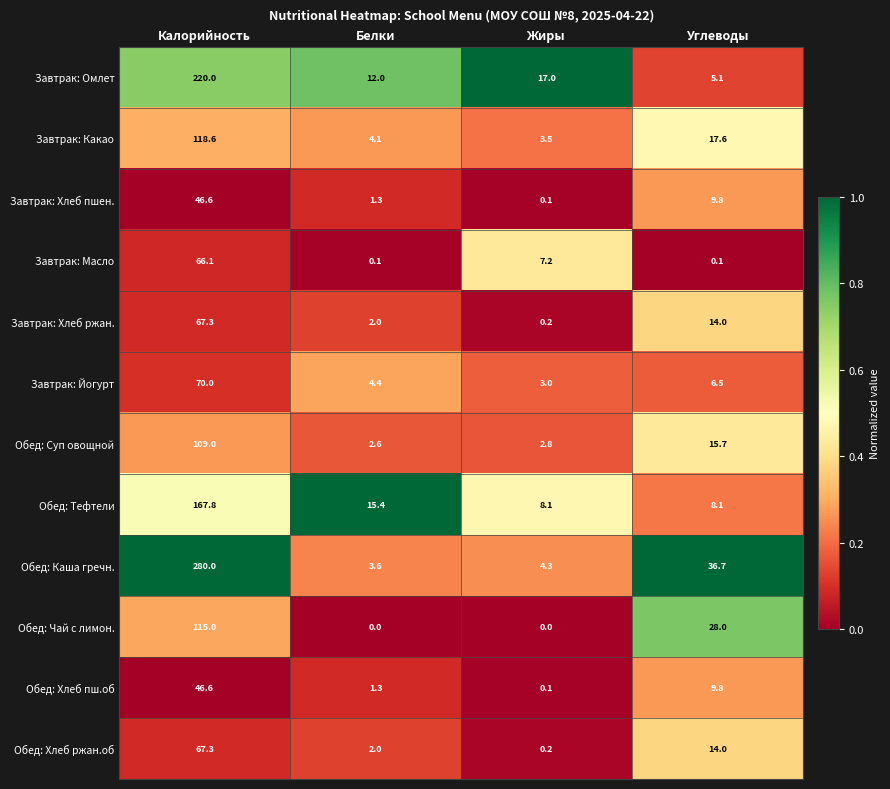

At which category is the sum across all series the highest?

Калорийность